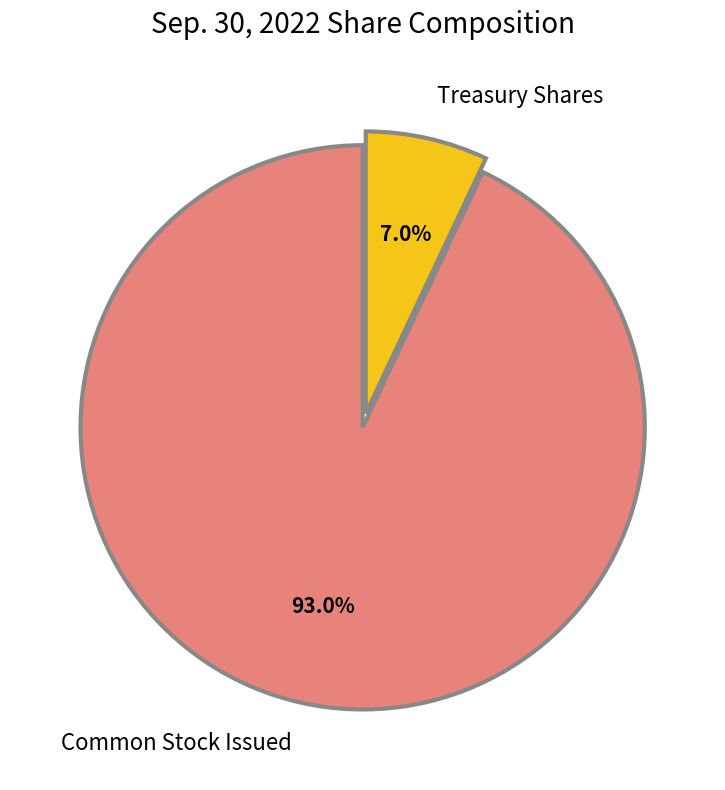

Between Common Stock Issued and Treasury Shares, which is larger?

Common Stock Issued